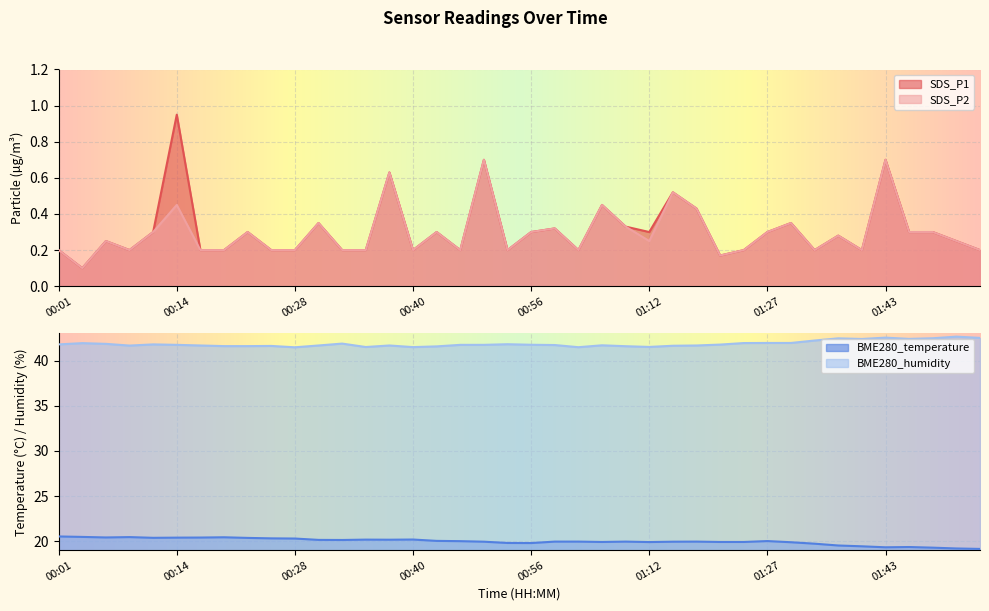

What is the sum of all SDS_P2 values?

11.8